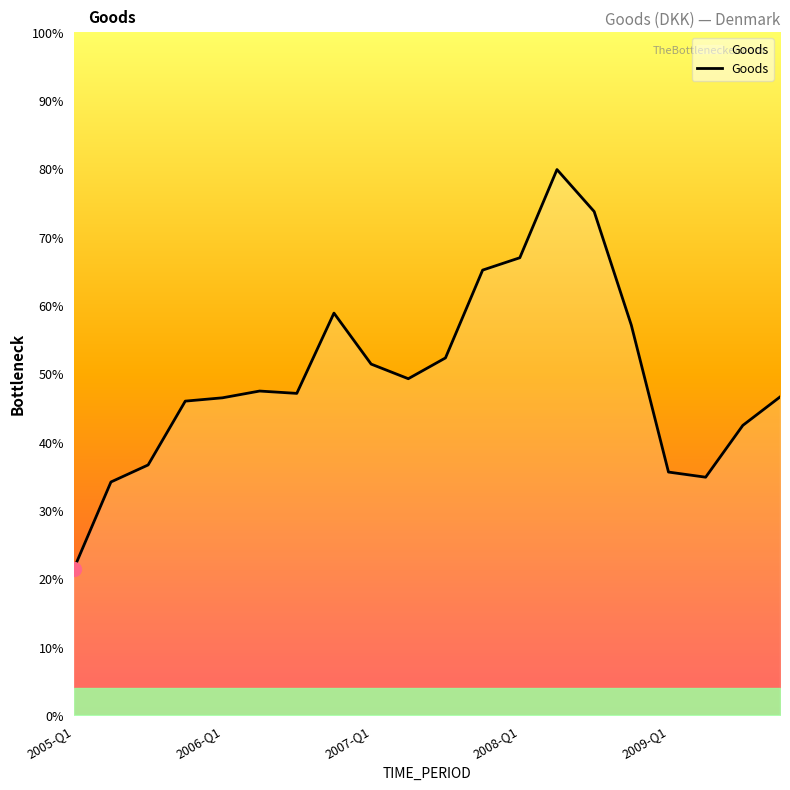

At which category does the data reach its first local peak?

5